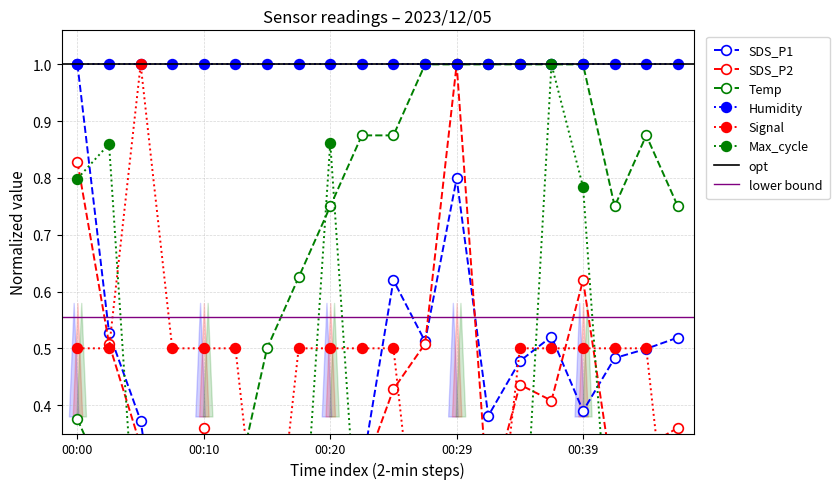

What is the approximate value of SDS_P1 at 00:24?

0.6